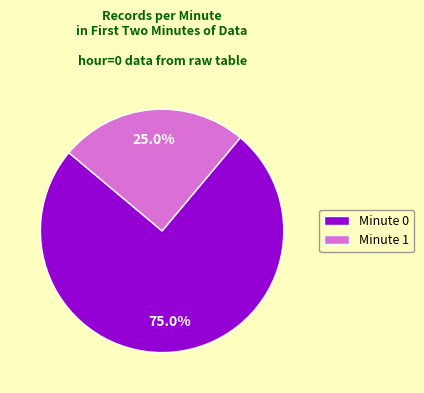

Which slice is the largest?

Minute 0